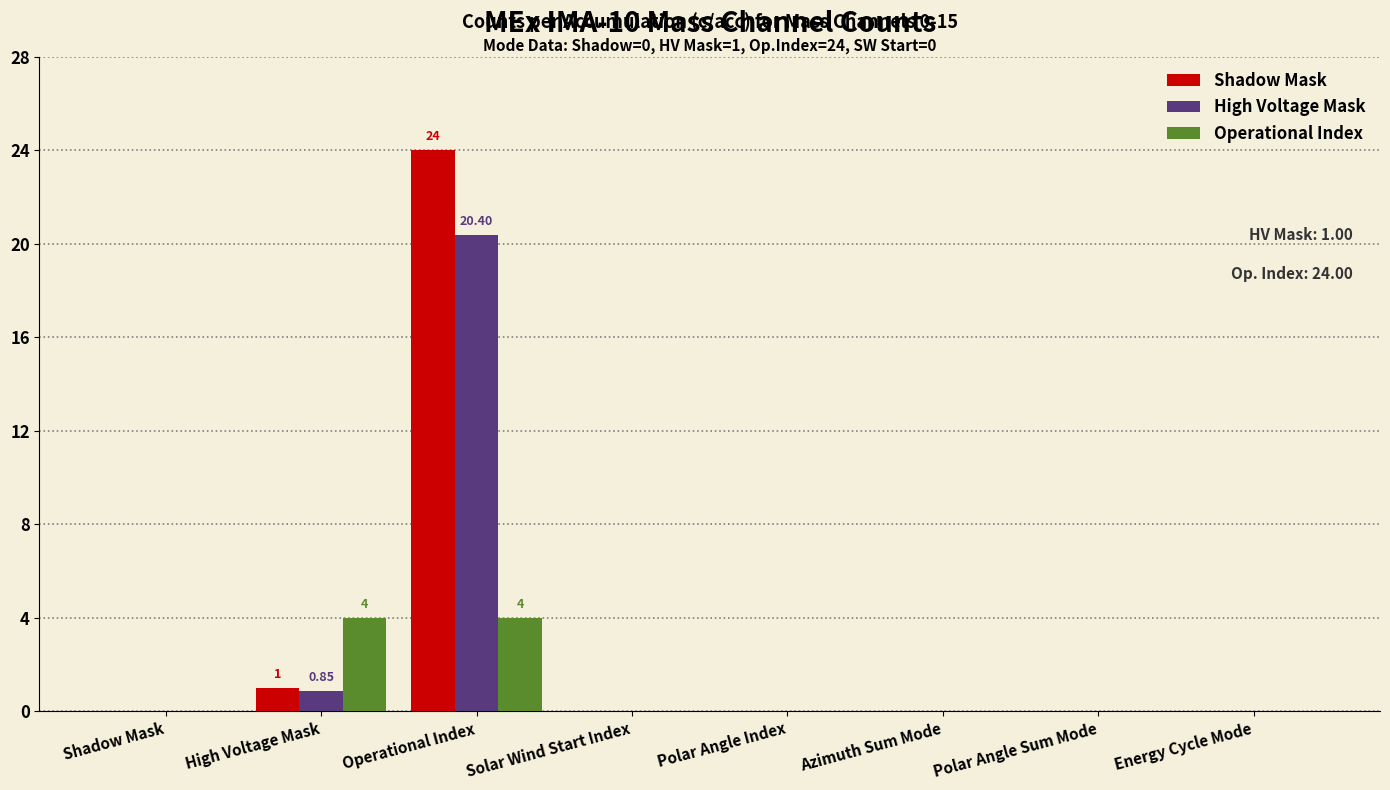

How many categories are shown in the chart?

8